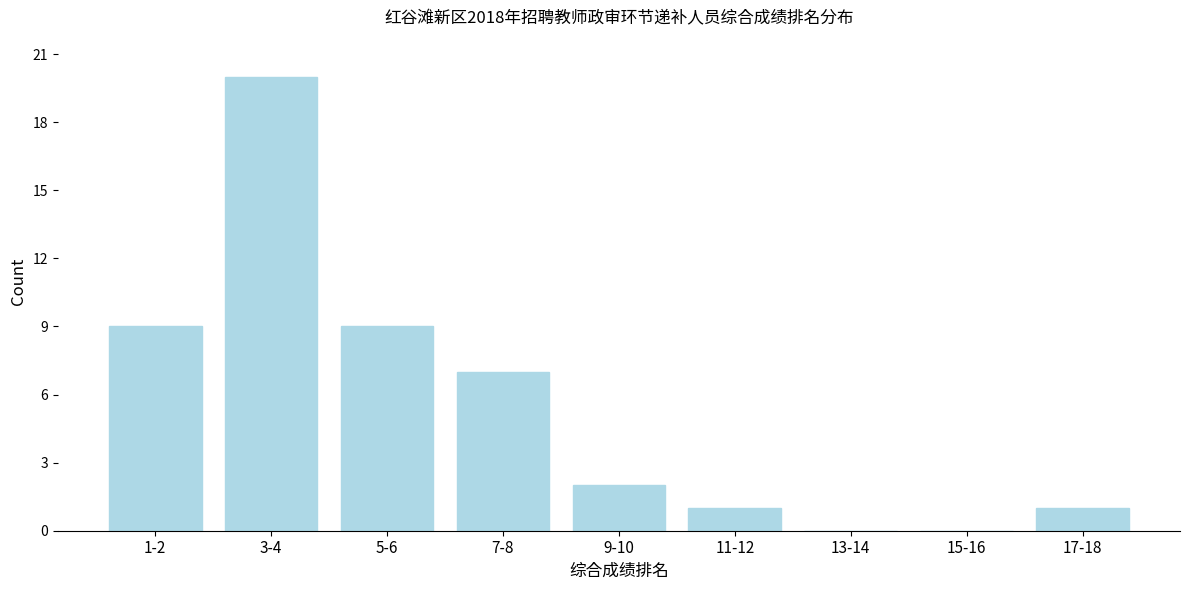

Reading left to right, extract all data points from this chart.

1-2=9	3-4=20	5-6=9	7-8=7	9-10=2	11-12=1	13-14=0	15-16=0	17-18=1